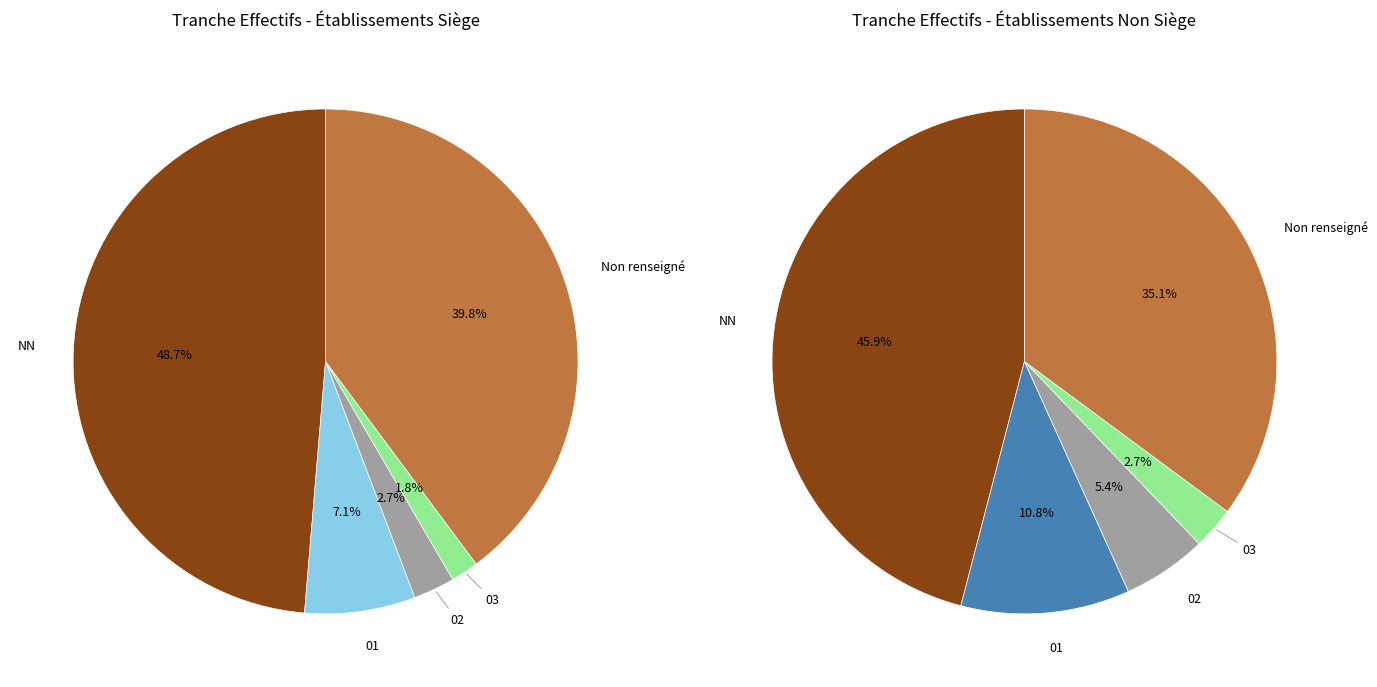

Is it true that 03 is 16% of the pie?

False